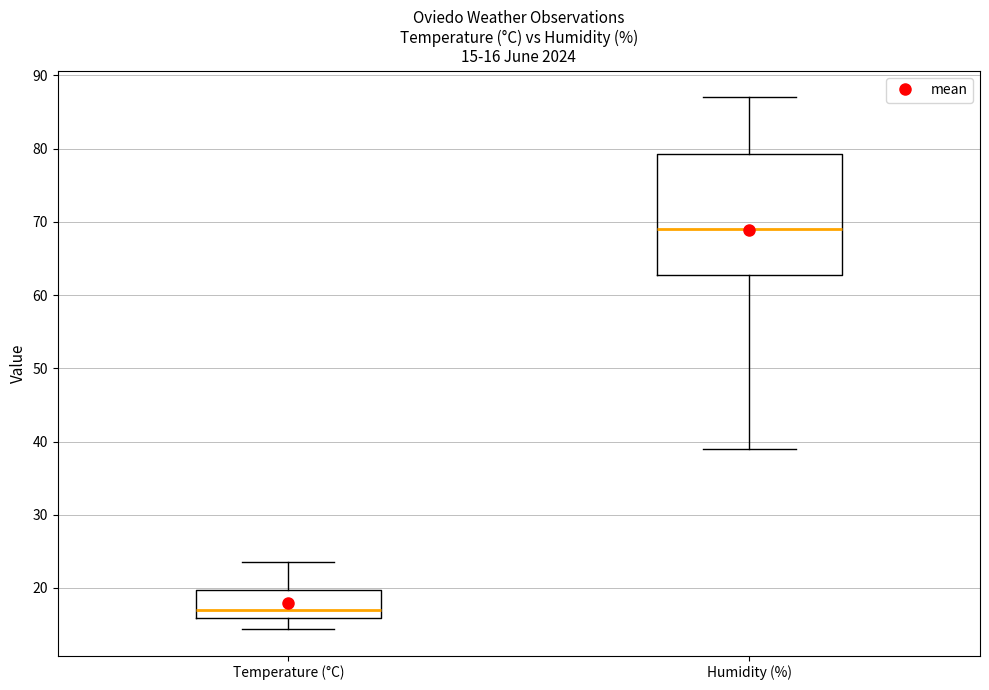

Which box has the lowest median line?

Temperature (°C)